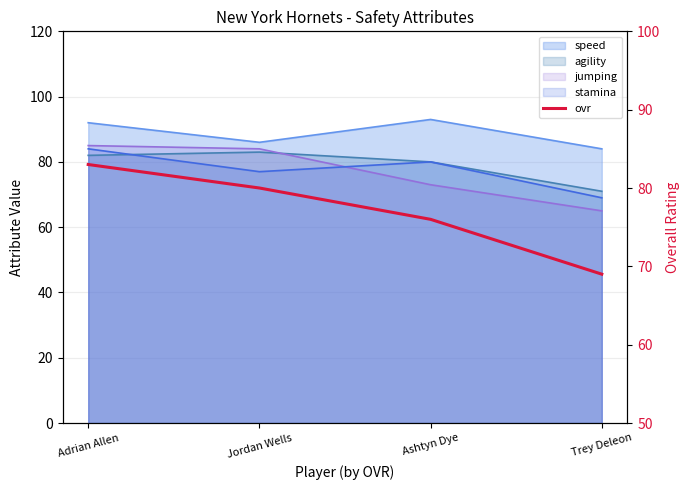

What position from the left is Jordan Wells?

2